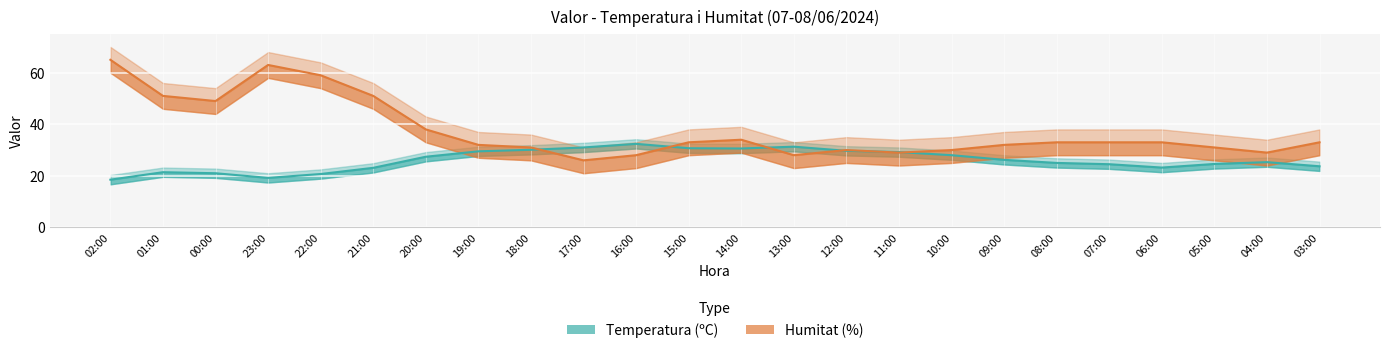

Read the Temperatura (ºC) value at 17:00.

31.0